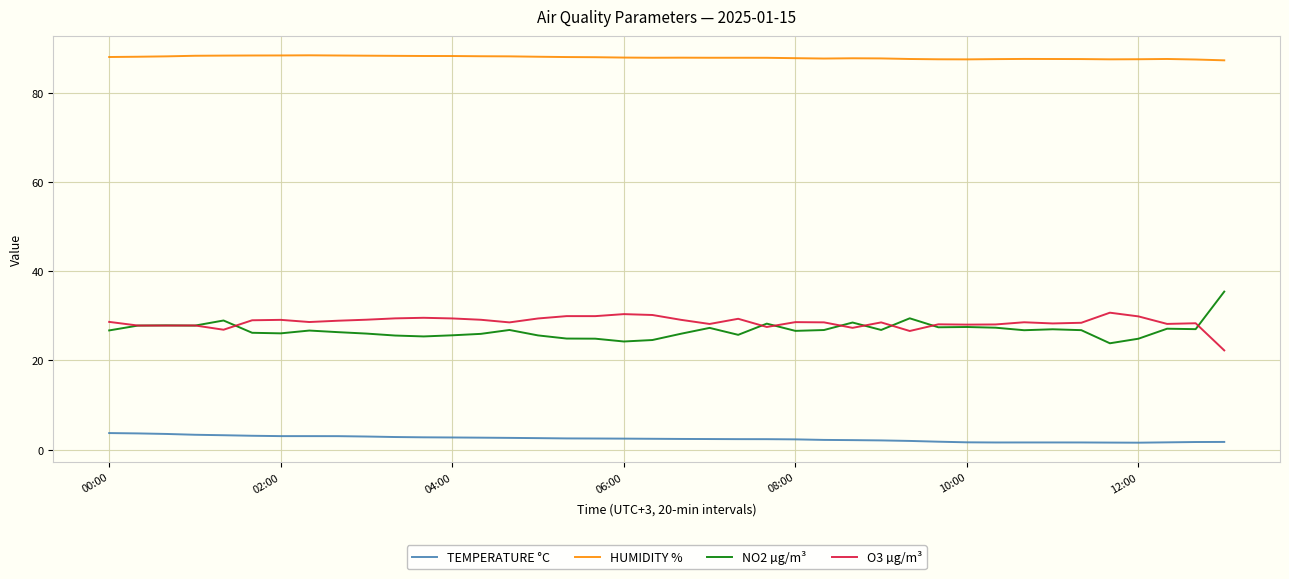

What is the maximum value shown in the chart?

88.4